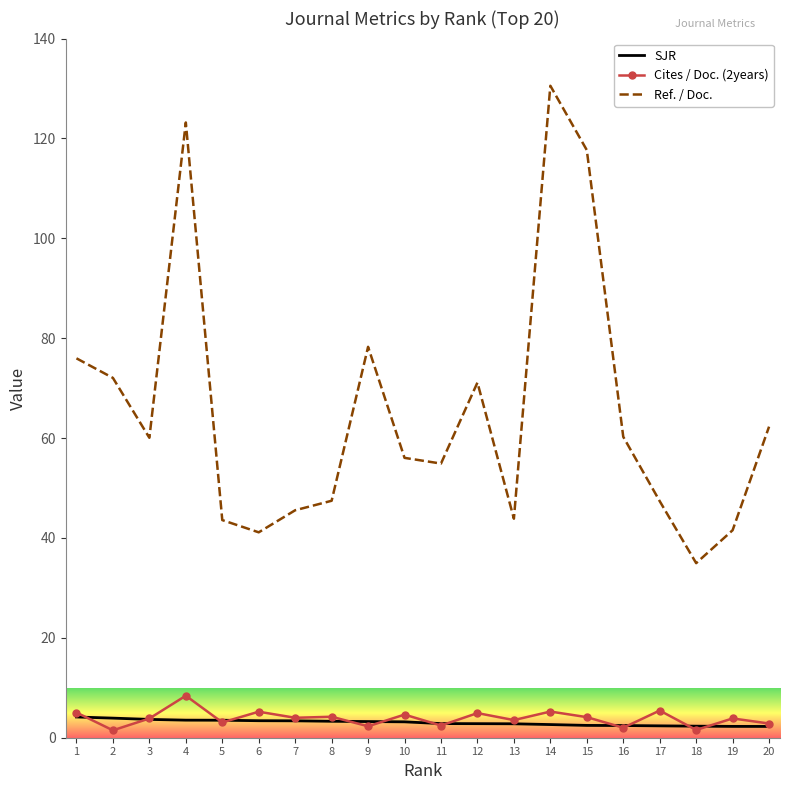

At how many categories does at least one series exceed 114?

3